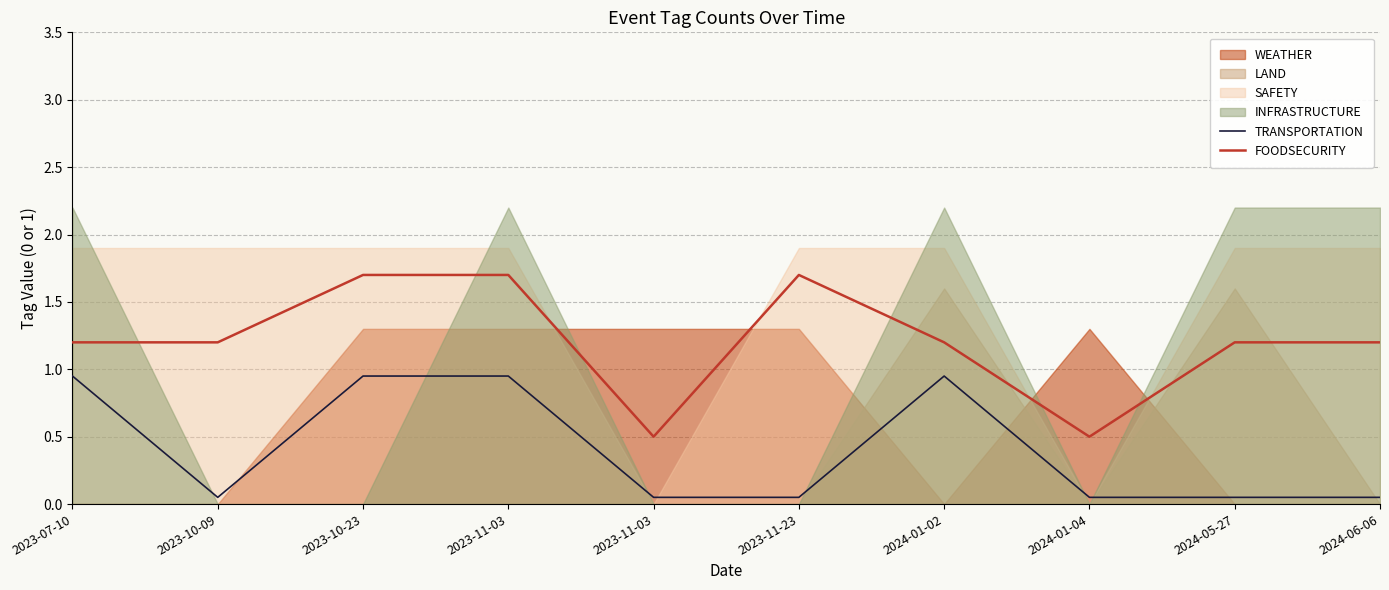

What is the label of the 2nd point from the right?

2024-05-27